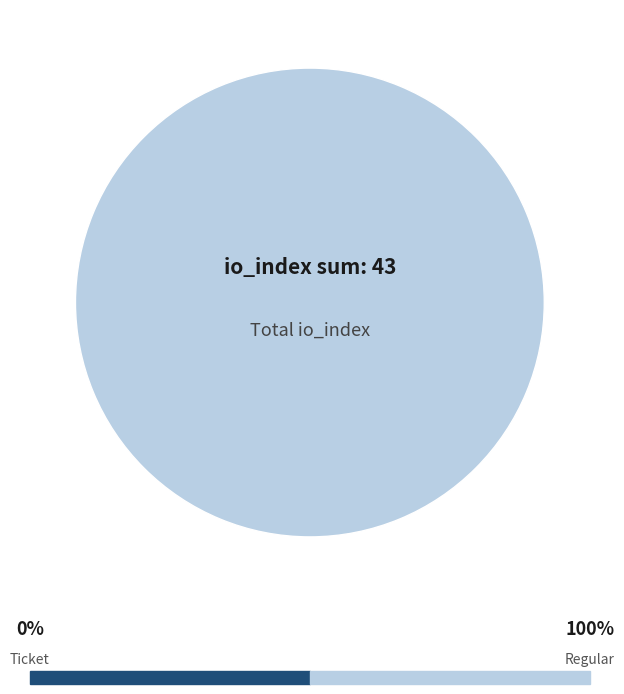

Which slice is the largest?

Regular